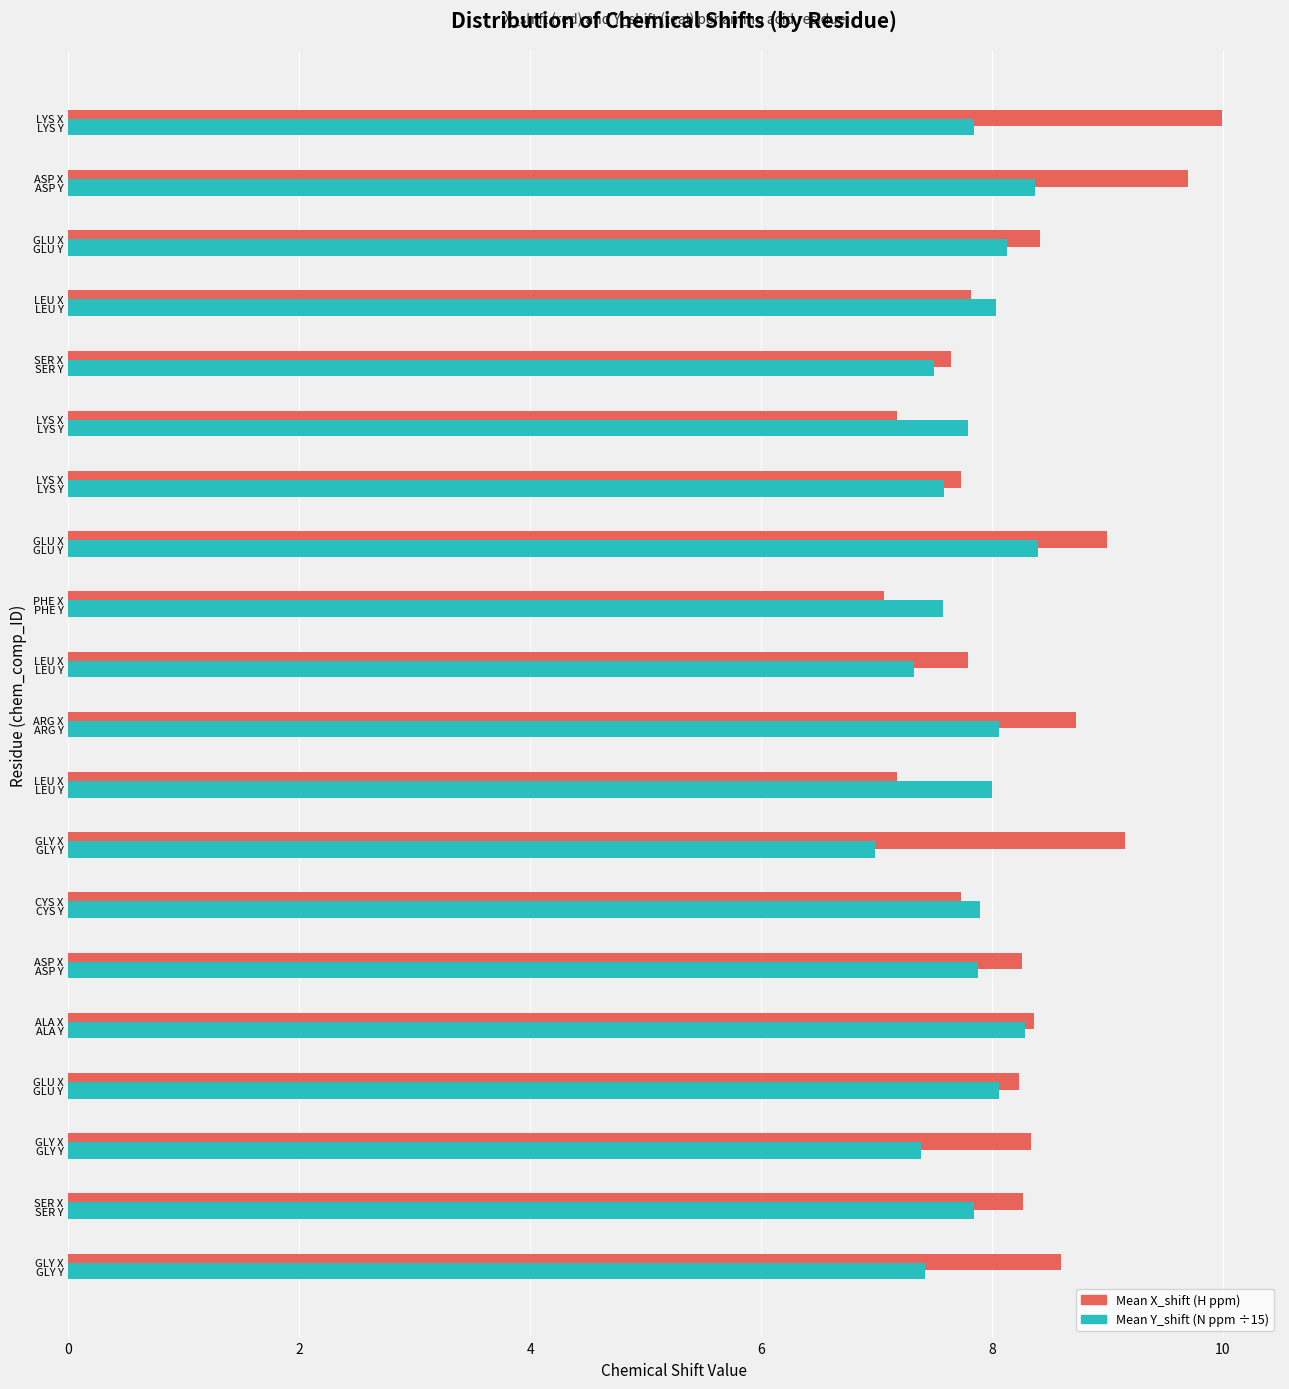

Reading left to right, what are all the values shown in this chart?

Mean X_shift: 8.6	8.3	8.3	8.2	8.4	8.3	7.7	9.1	7.2	8.7	7.8	7.1	9.0	7.7	7.2	7.6	7.8	8.4	9.7	10.0
Mean Y_shift (÷15): 7.4	7.8	7.4	8.1	8.3	7.9	7.9	7.0	8.0	8.1	7.3	7.6	8.4	7.6	7.8	7.5	8.0	8.1	8.4	7.8